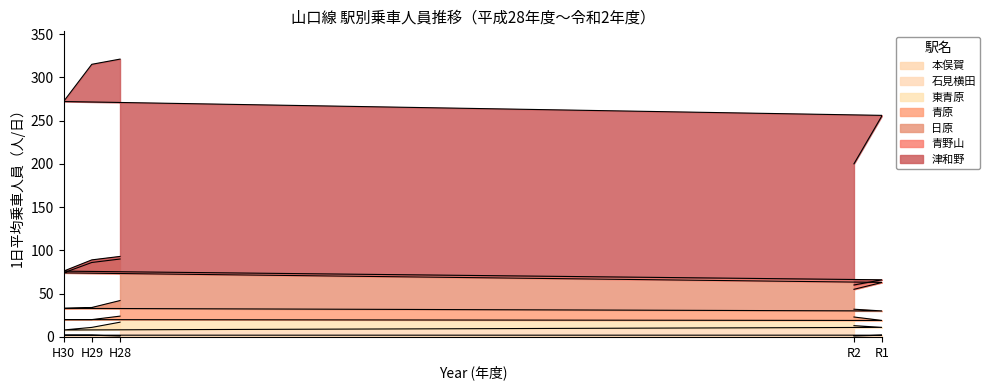

True or false: 平成29年度 has a value of 5 at 青野山.

False